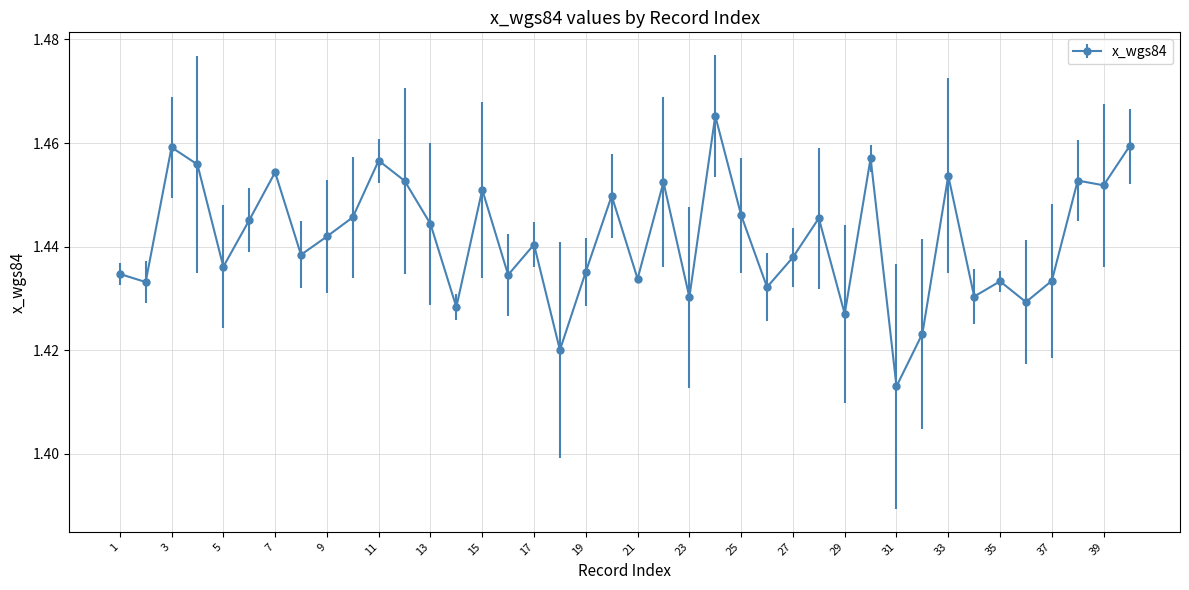

What is the sum of all values?

57.7